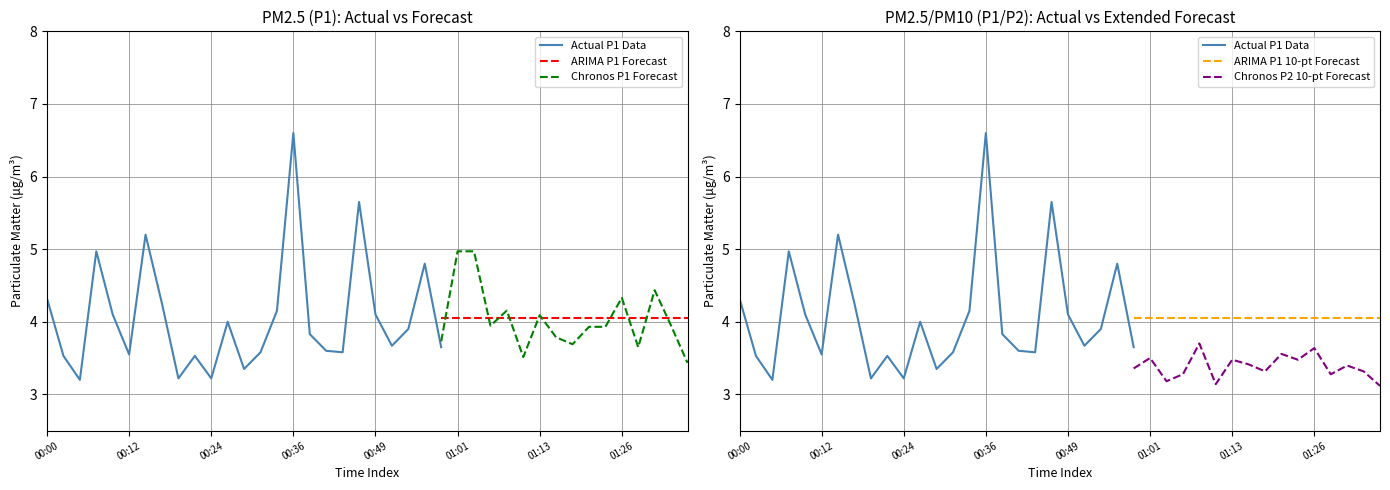

List the series in order of their overall mean, lowest first.

P2, P1